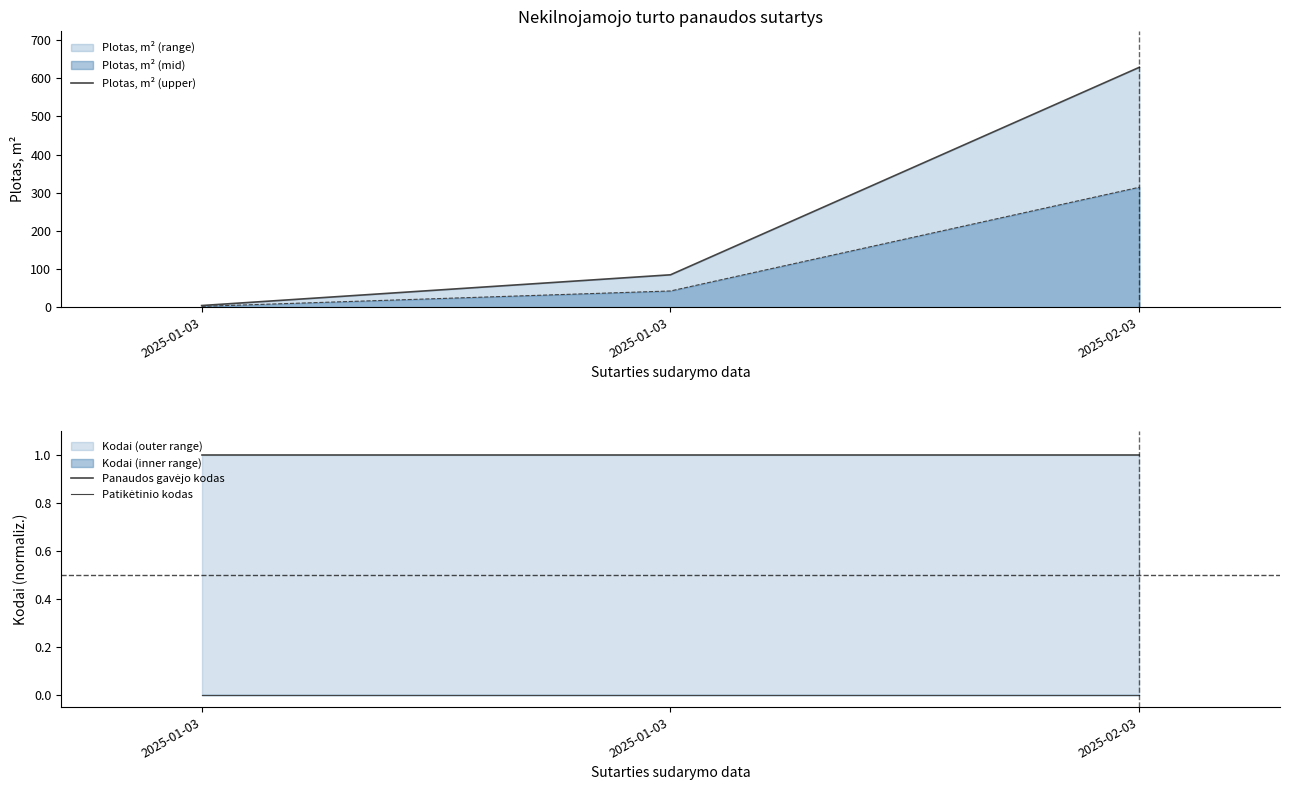

Count the number of categories in the chart.

3